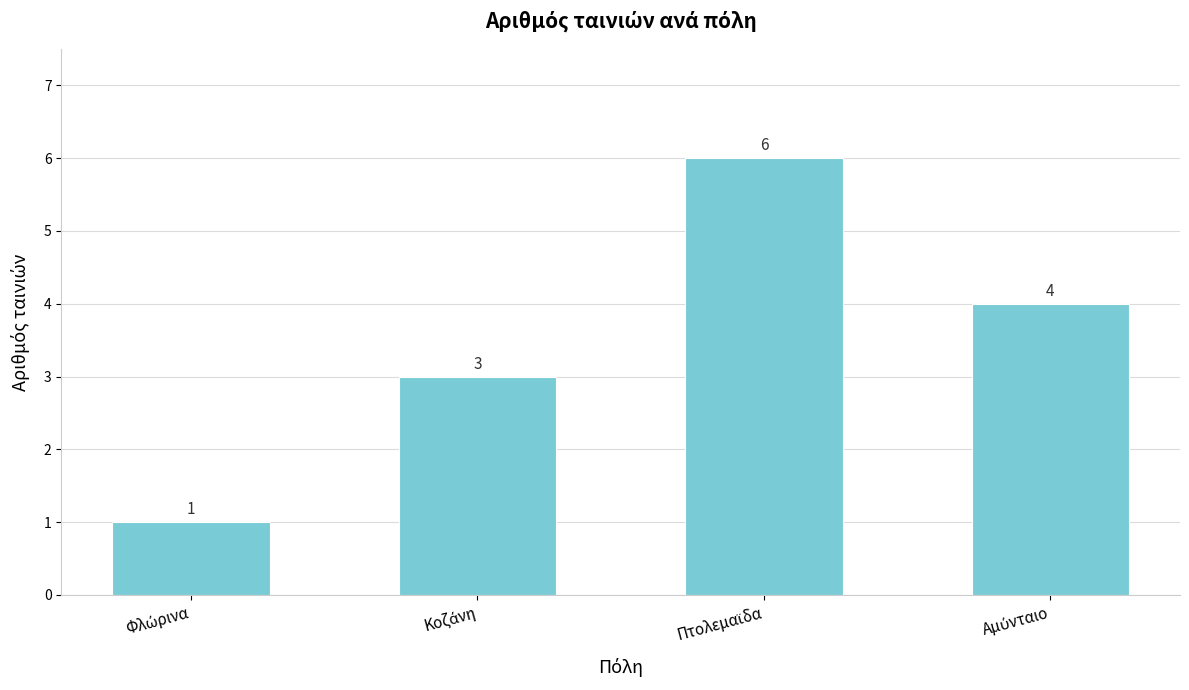

What is the maximum value shown in the chart?

6